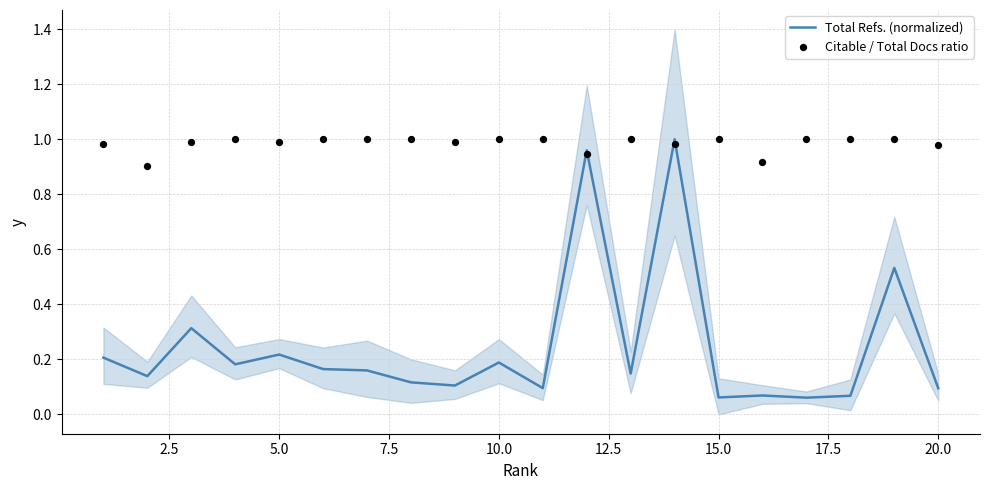

At how many categories does at least one series exceed 0?

20